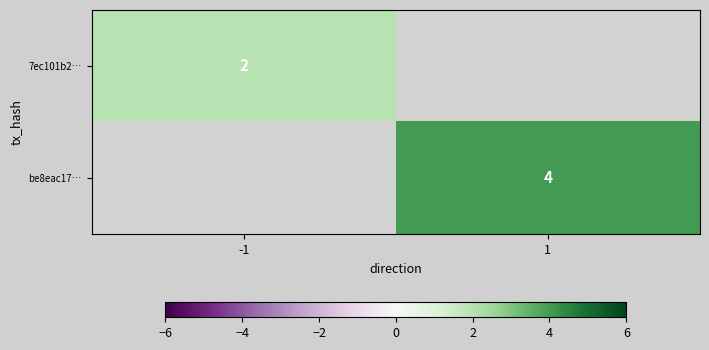

The value of 7ec101b2… at -1 is 2. True or false?

True